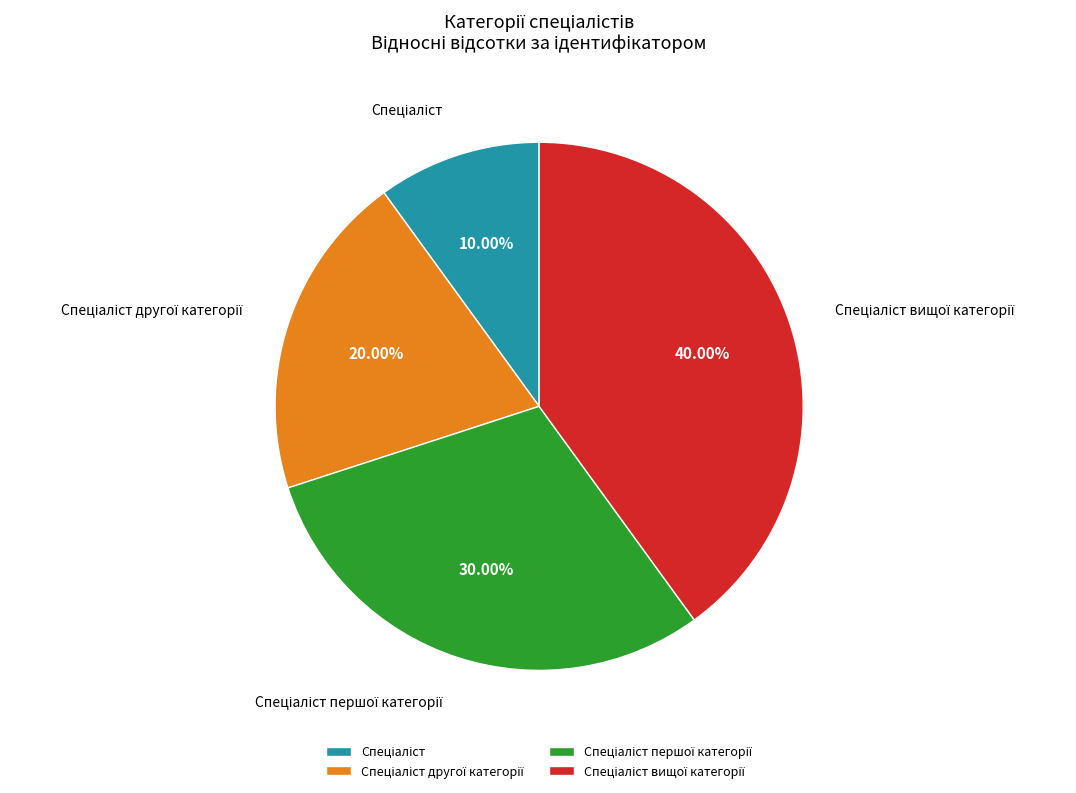

Is there a majority slice in this chart?

No